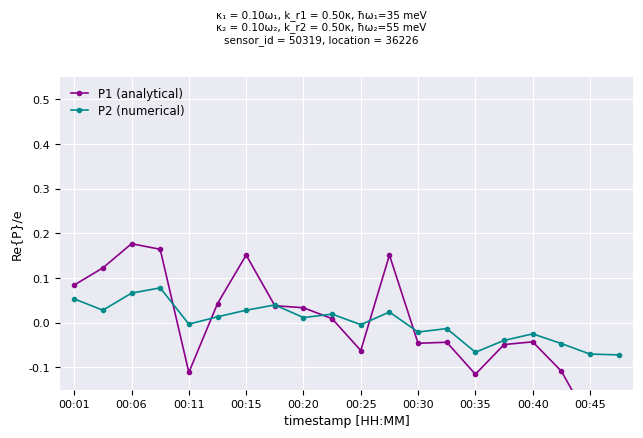

How many series are shown in this chart?

2